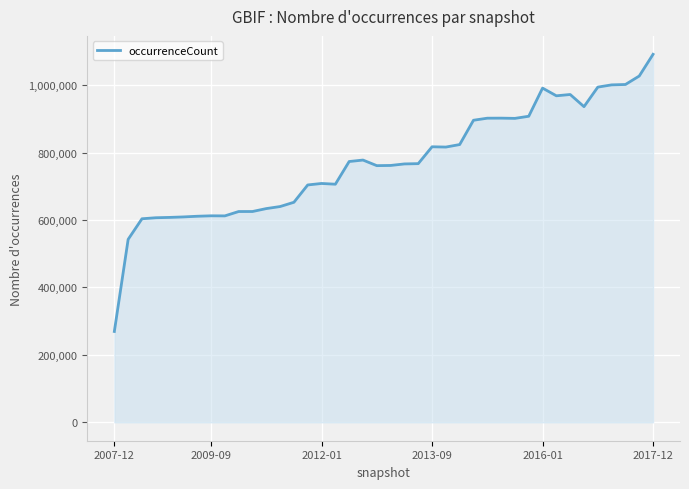

What is the difference between the maximum and minimum values?

821924